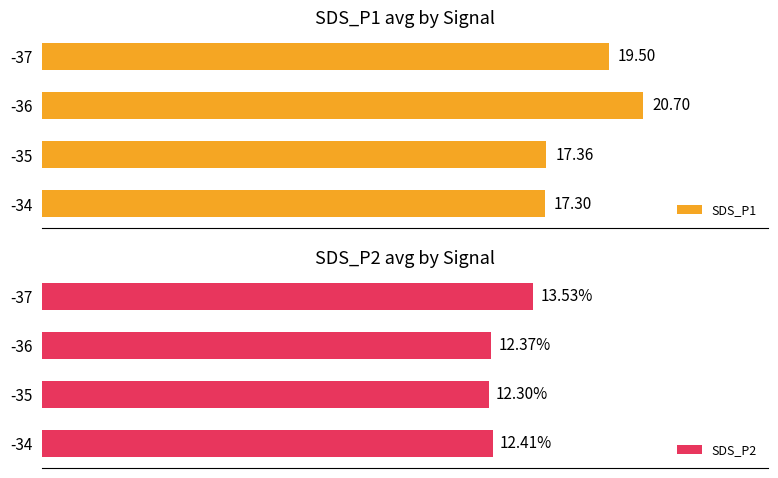

Reading right to left, list all the values displayed in this chart.

SDS_P1: 19.5	20.7	17.4	17.3
SDS_P2: 13.5	12.4	12.3	12.4